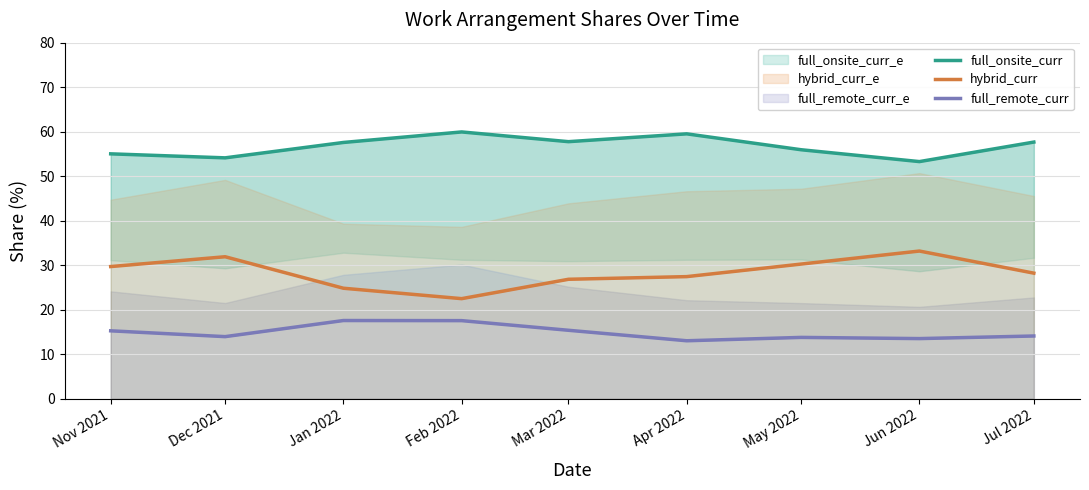

True or false: full_remote_curr and full_onsite_curr cross at least once.

False